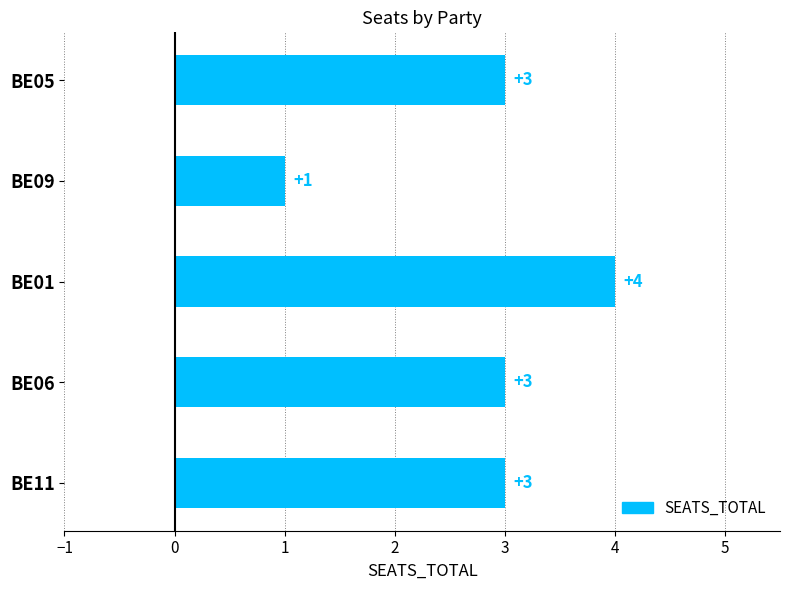

What is the average value?

3